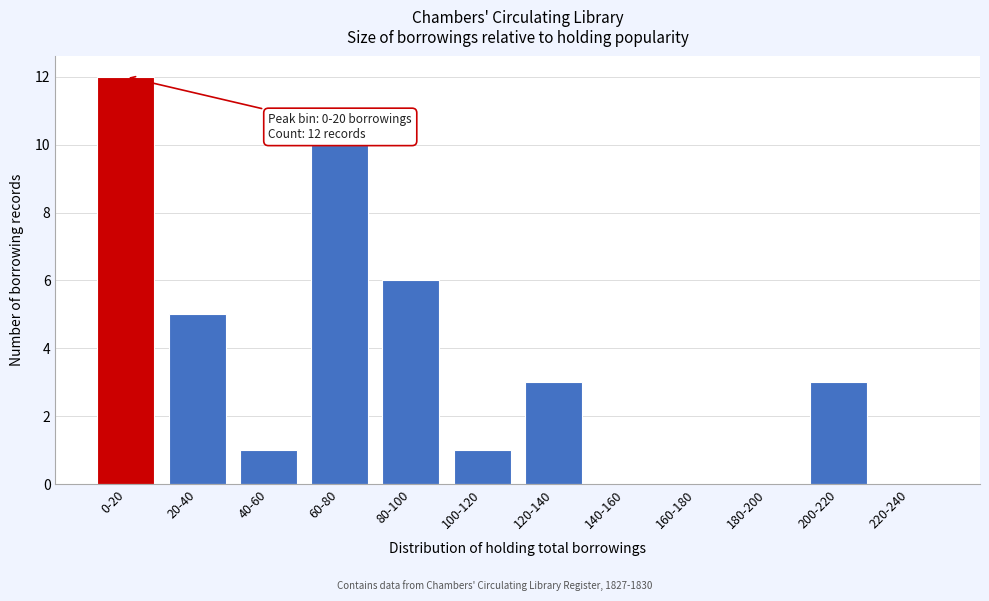

Reading left to right, extract all data points from this chart.

0-20=12	20-40=5	40-60=1	60-80=10	80-100=6	100-120=1	120-140=3	140-160=0	160-180=0	180-200=0	200-220=3	220-240=0